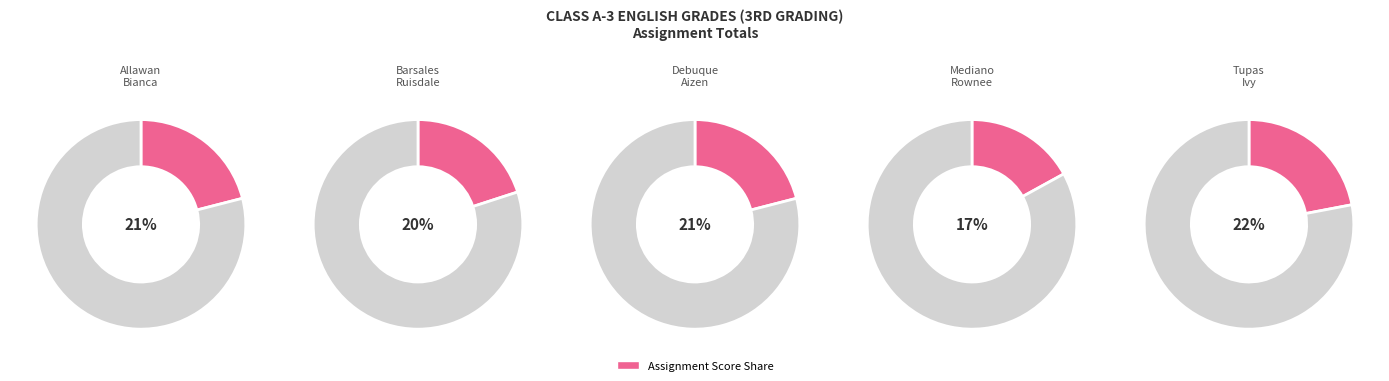

To the nearest percent, what percentage of the pie is Tupas Ivy?

22%